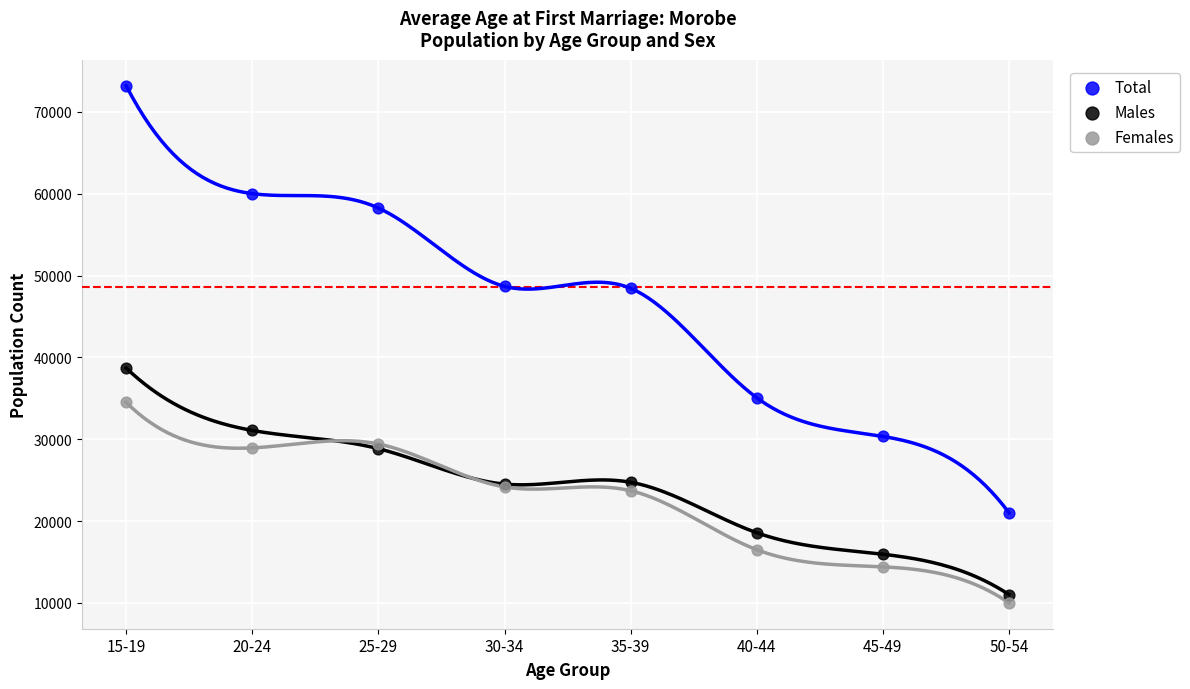

Which series contains the highest Y value?

Total